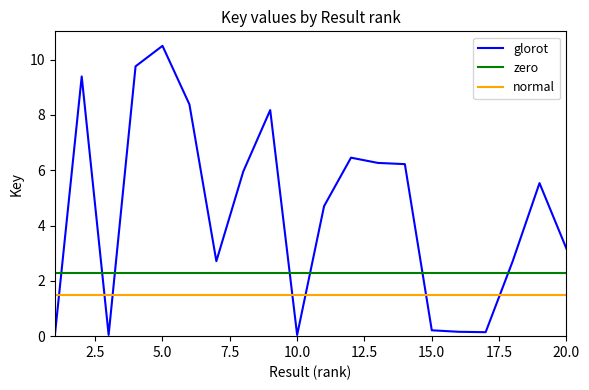

Which series has the largest total across all categories?

glorot